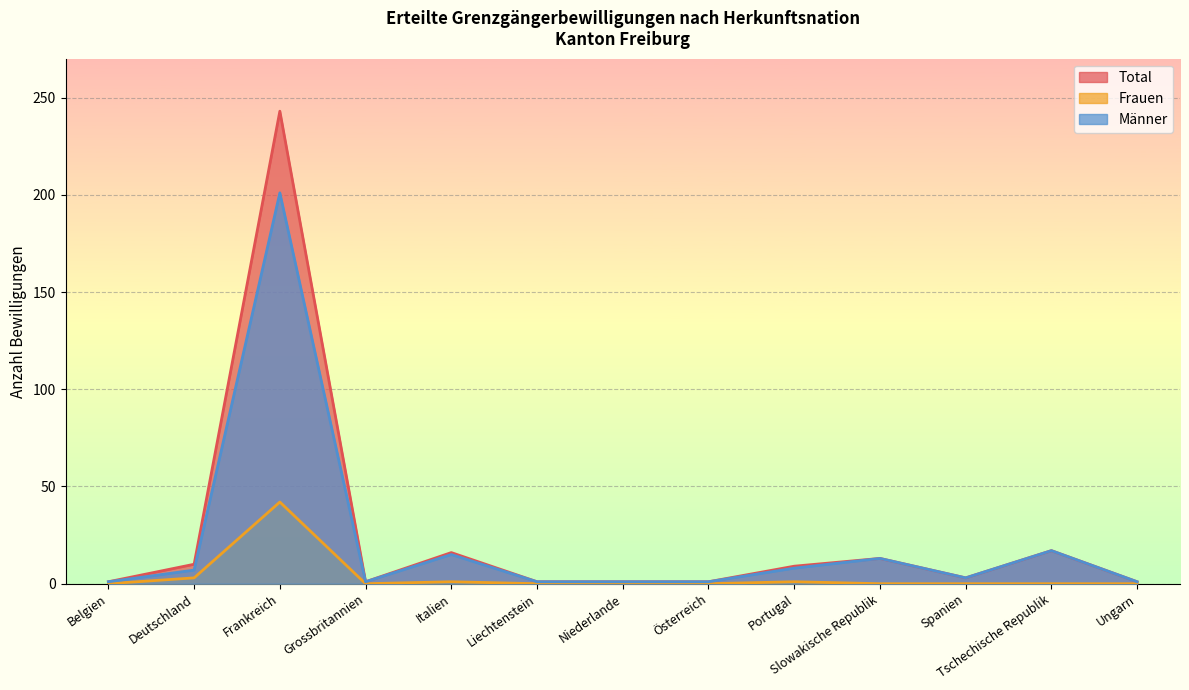

Reading right to left, extract all data points from this chart.

Total: 1	17	3	13	9	1	1	1	16	1	243	10	1
Frauen: 0	0	0	0	1	0	0	0	1	0	42	3	0
Männer: 1	17	3	13	8	1	1	1	15	1	201	7	1